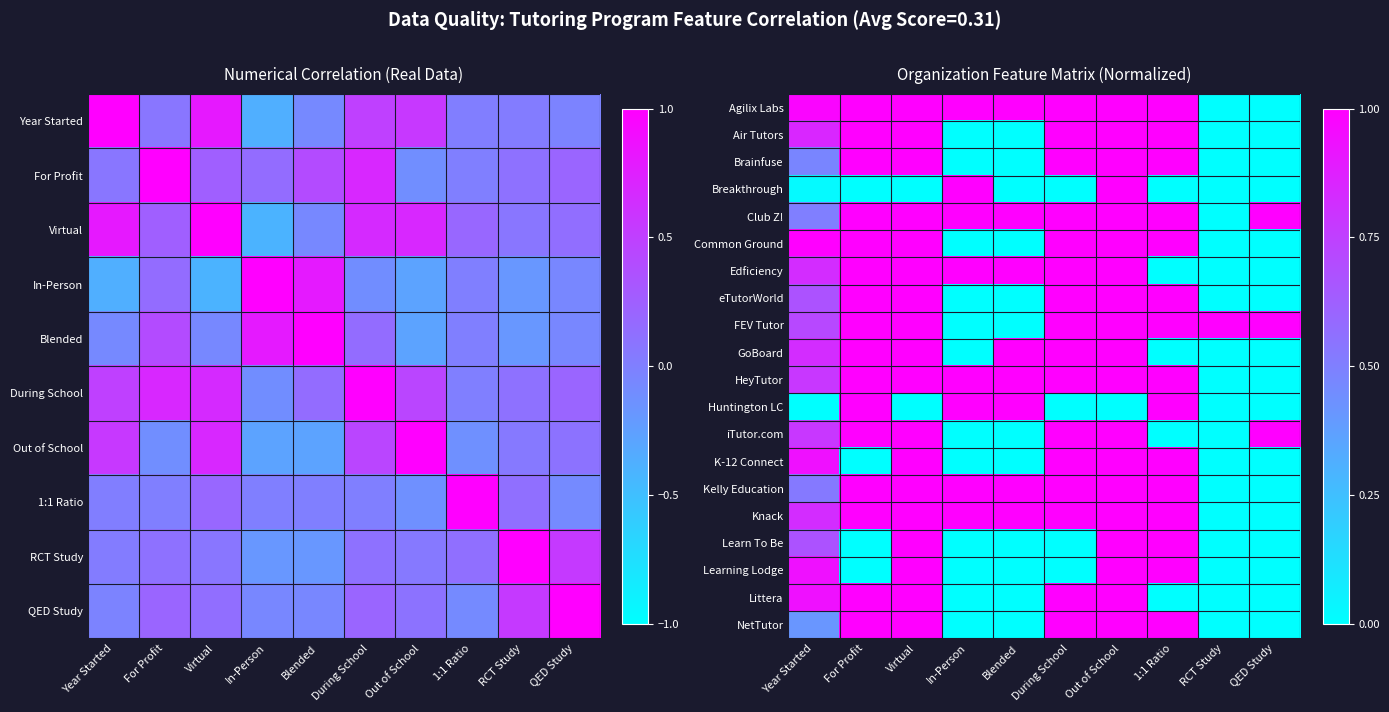

Rank the series at RCT Study from highest to lowest value.

FEV Tutor, Agilix Labs, Air Tutors, Brainfuse, Breakthrough, Club Z!, Common Ground, Edficiency, eTutorWorld, GoBoard, HeyTutor, Huntington LC, iTutor.com, K-12 Connect, Kelly Education, Knack, Learn To Be, Learning Lodge, Littera, NetTutor